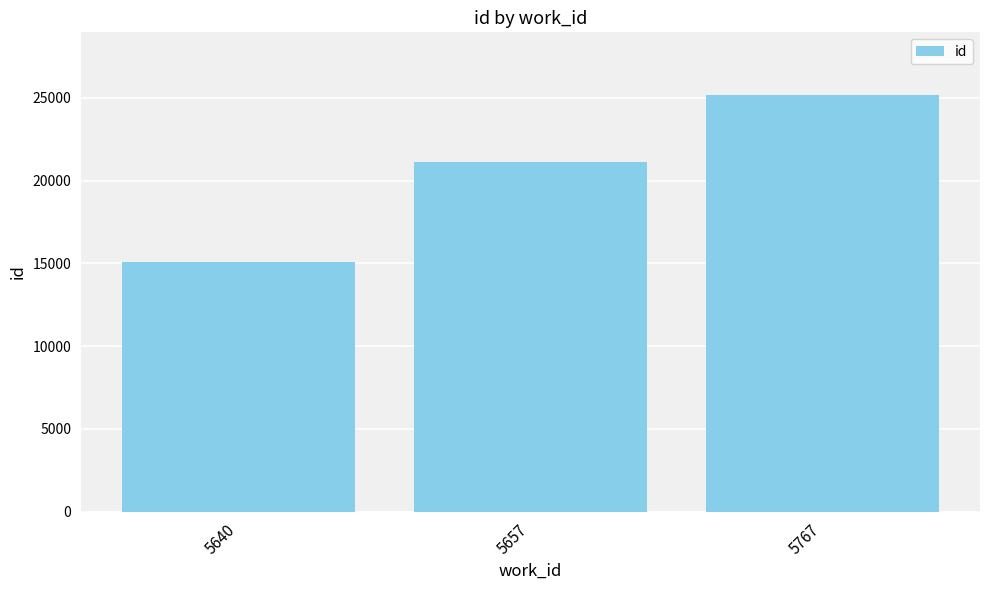

Count the values in the range 15076 to 25190.

3